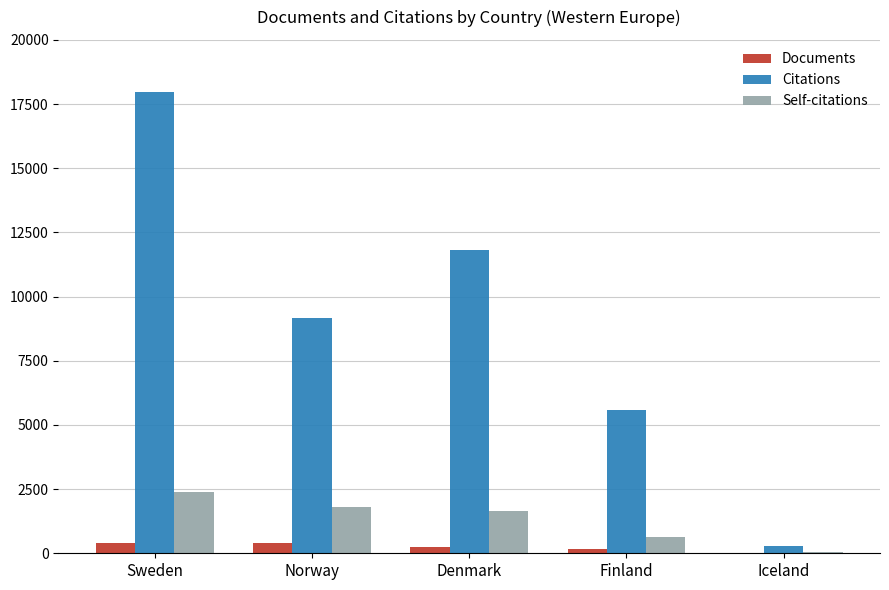

Which series has the widest spread of values?

Citations